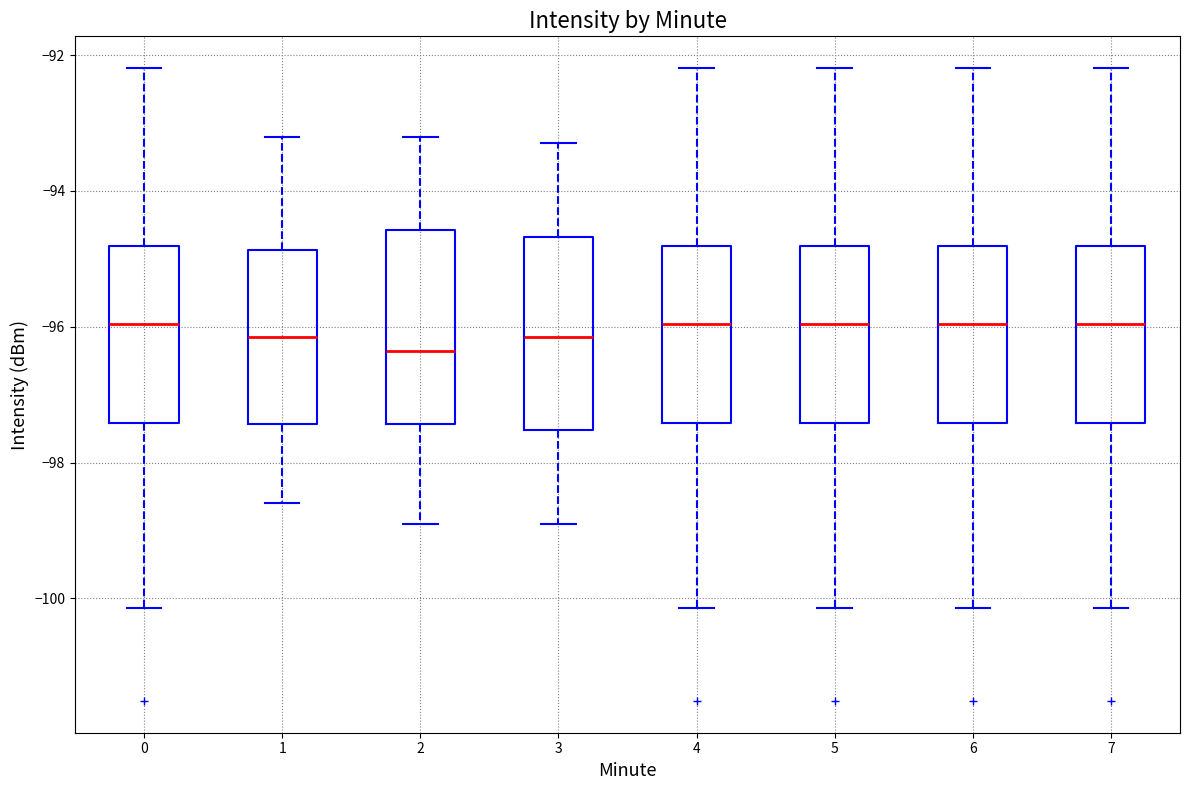

Reading left to right, read every box against the y-axis: the position of its median line, the range the box covers, and the ends of its whiskers. The values are not printed on the chart, so give them approximately, as read against the axis.

0: median -96.0, box -97.4 to -94.8, whiskers -100.2 to -92.2
1: median -96.2, box -97.4 to -94.8, whiskers -98.6 to -93.2
2: median -96.4, box -97.4 to -94.6, whiskers -98.8 to -93.2
3: median -96.2, box -97.6 to -94.6, whiskers -98.8 to -93.2
4: median -96.0, box -97.4 to -94.8, whiskers -100.2 to -92.2
5: median -96.0, box -97.4 to -94.8, whiskers -100.2 to -92.2
6: median -96.0, box -97.4 to -94.8, whiskers -100.2 to -92.2
7: median -96.0, box -97.4 to -94.8, whiskers -100.2 to -92.2